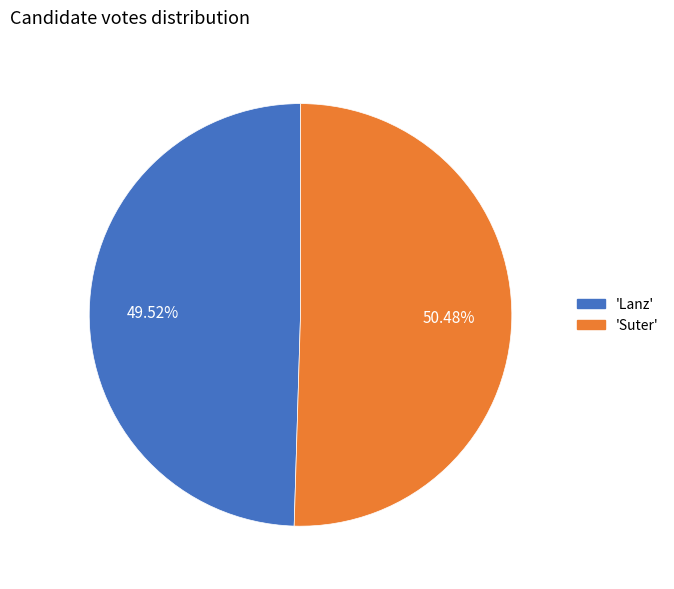

Does any single category account for the majority?

Yes